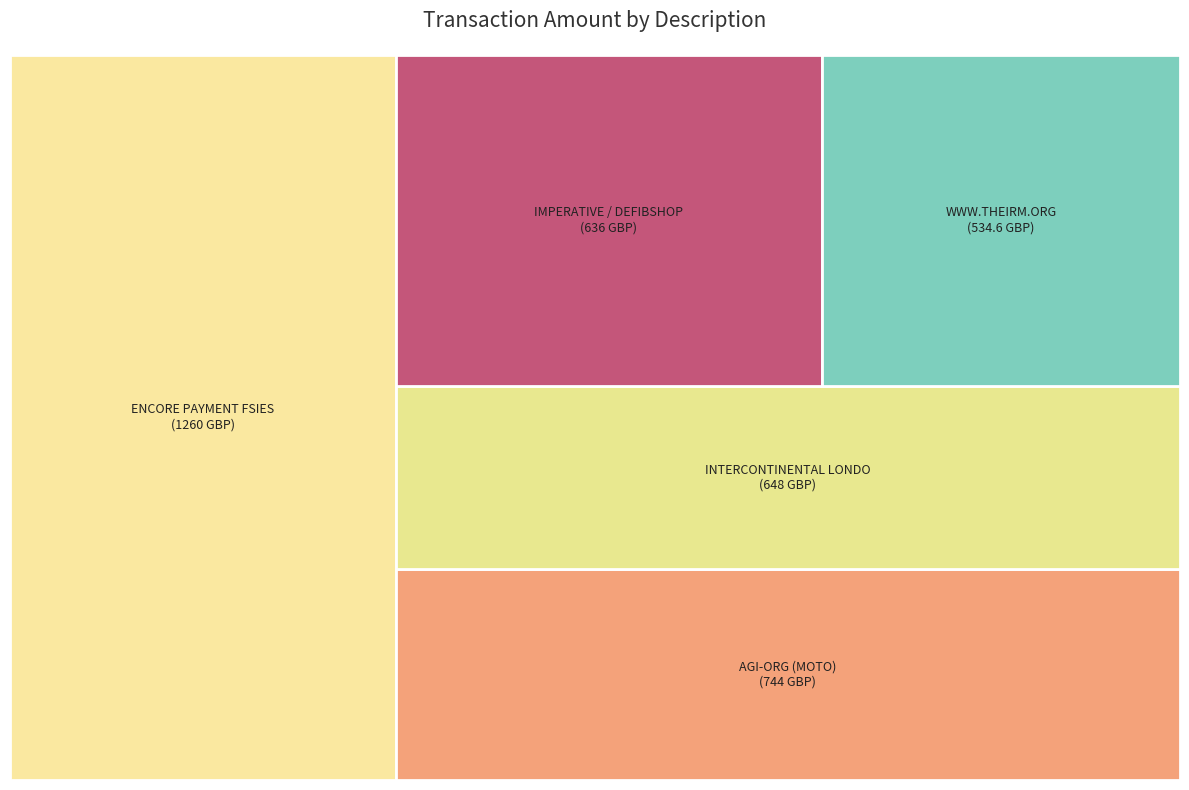

How many segments does this pie chart have?

5